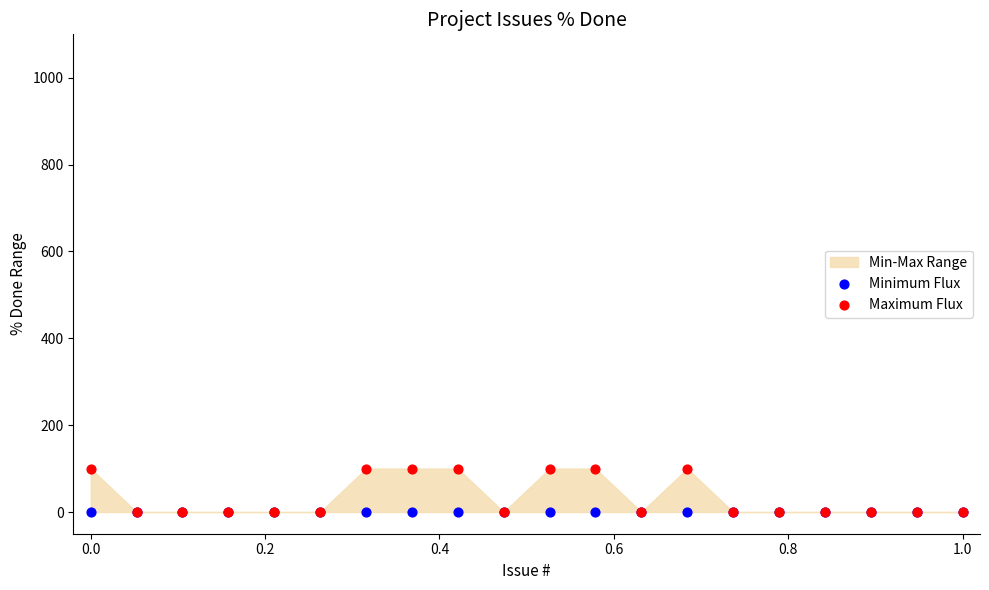

Which series contains the highest Y value?

Maximum Flux